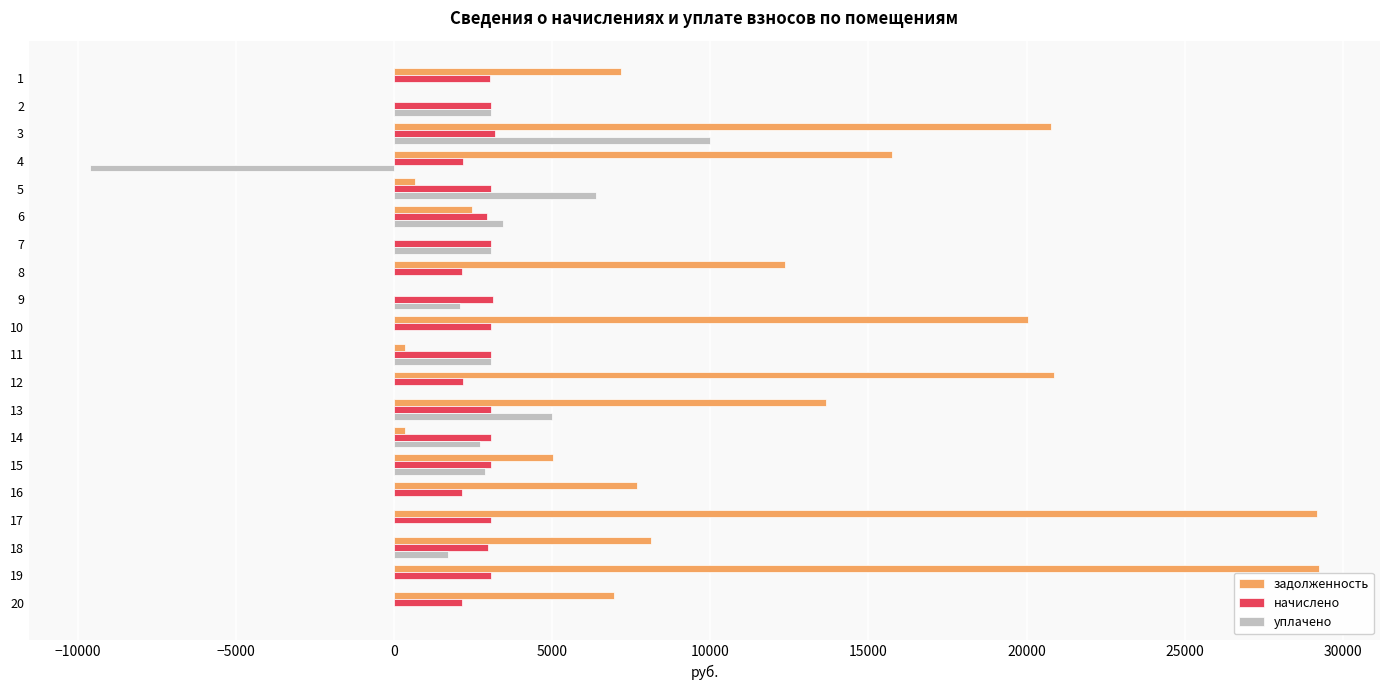

Which series changed the most between 16 and 19?

задолженность